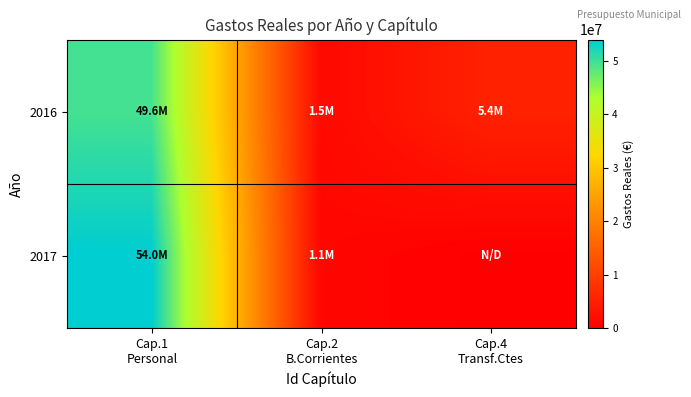

At how many categories does at least one series exceed 20547126?

1